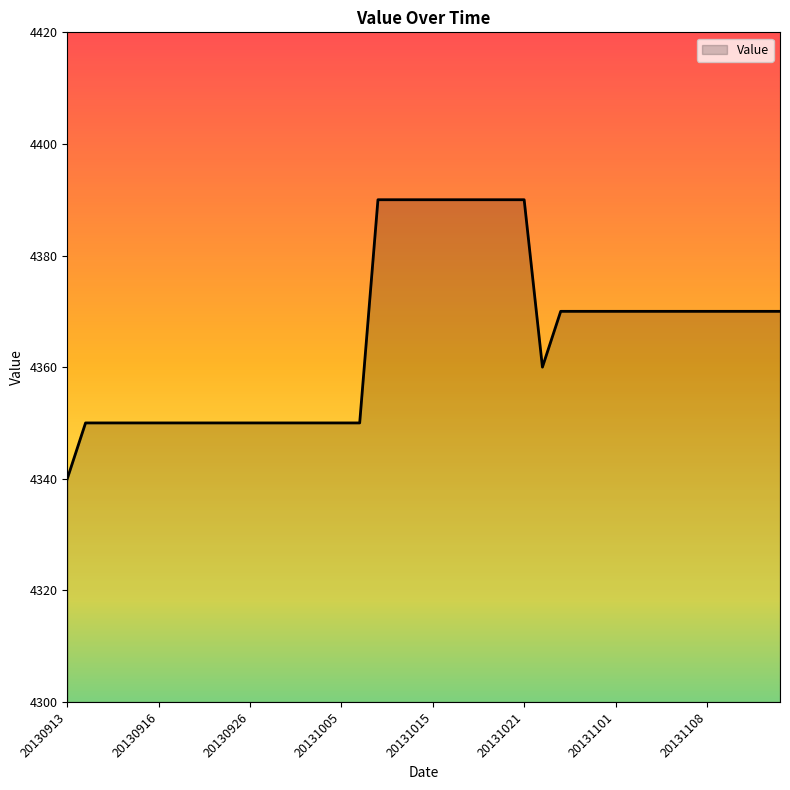

What is the smallest value displayed?

4340